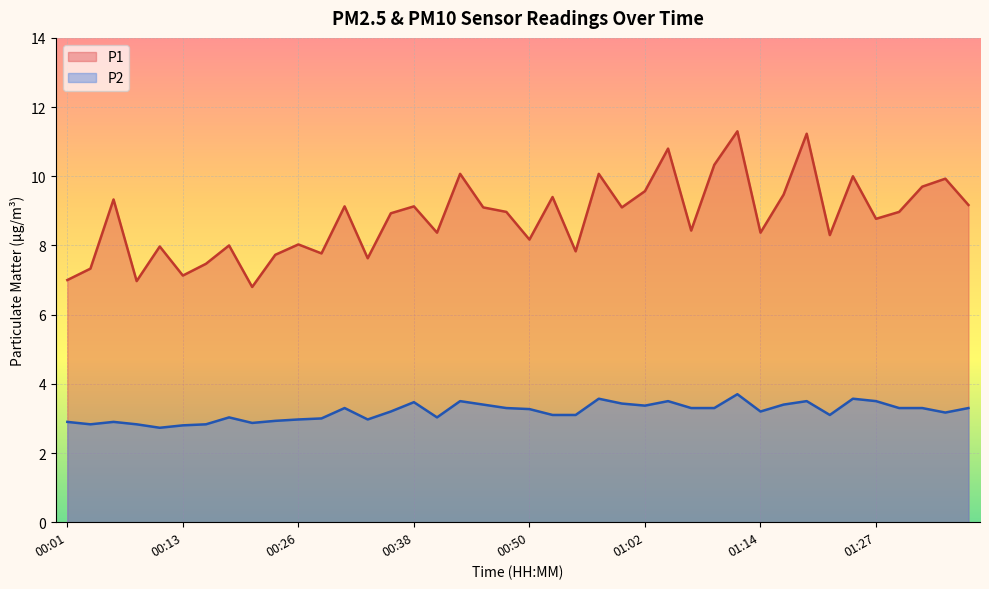

What is the total value across all series at 01:24?

13.6